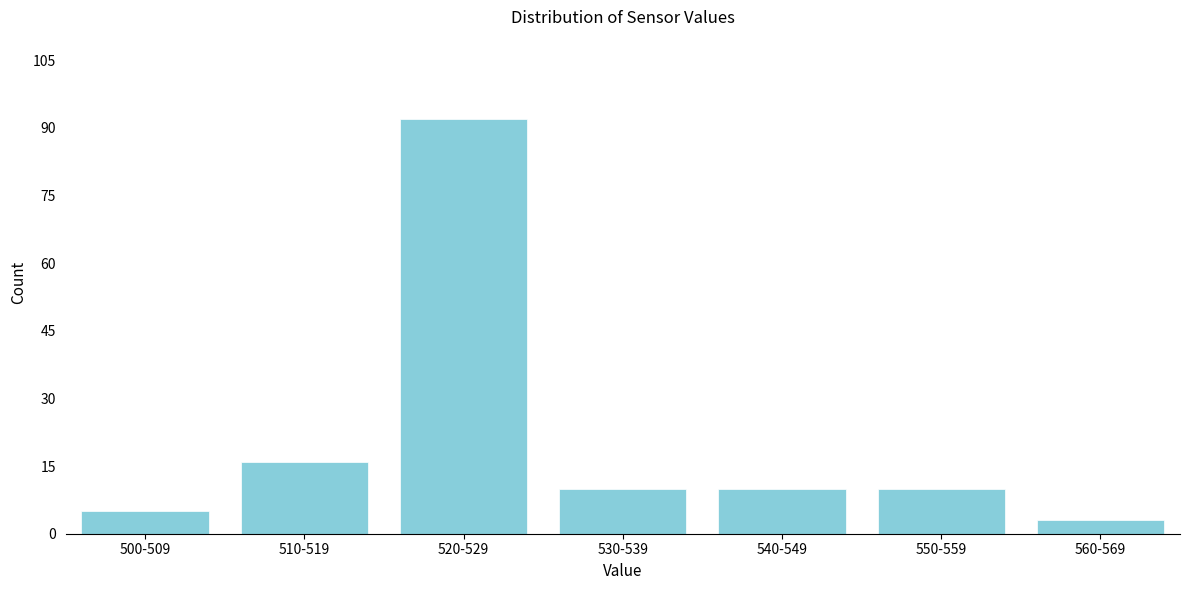

Reading left to right, extract all data points from this chart.

5	16	92	10	10	10	3